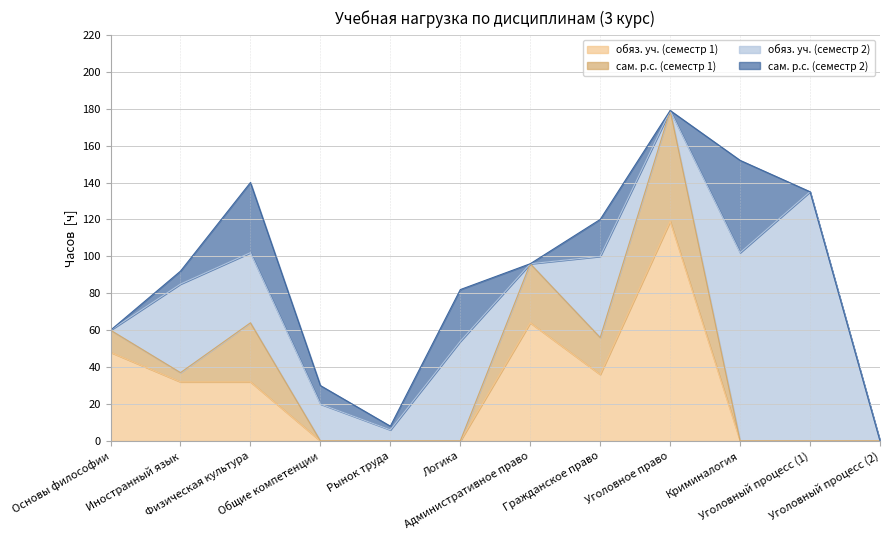

The value of обяз. уч. (семестр 1) at Иностранный язык is 11. True or false?

False